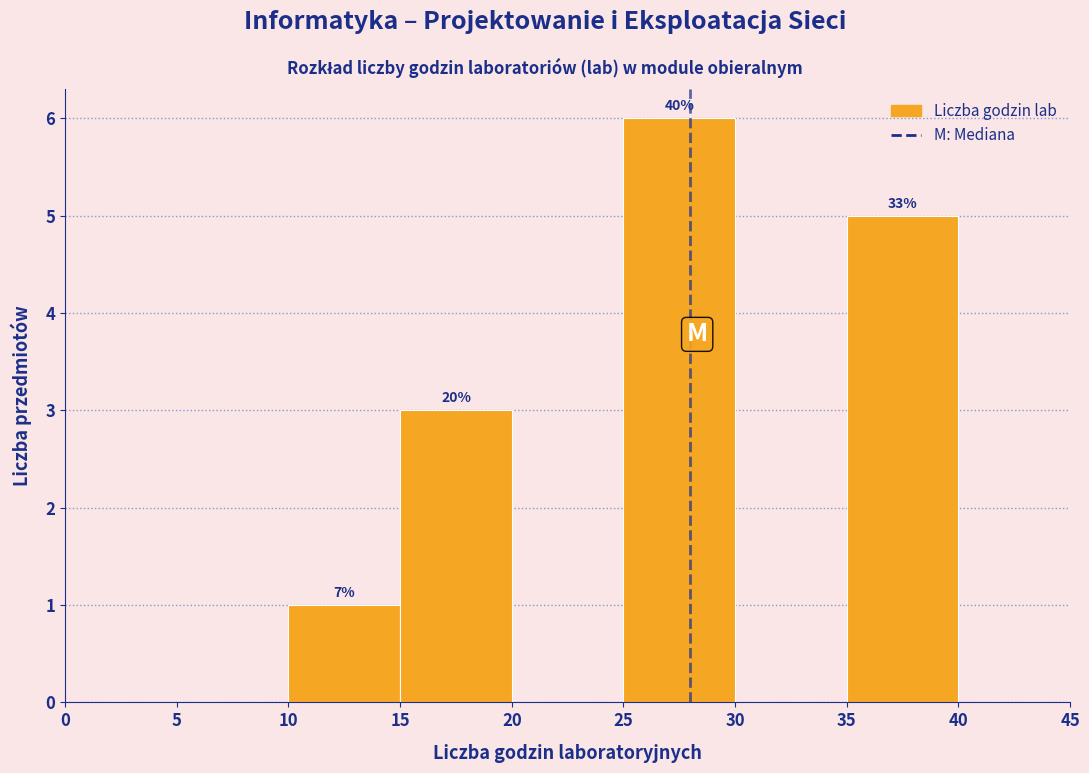

Over which range of the x-axis is the bar tallest?

25 to 30